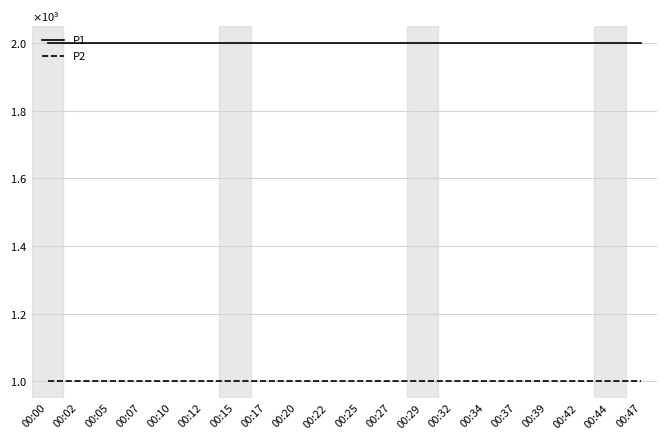

What is the value of the P2 point at the 7th from the left?

999.9